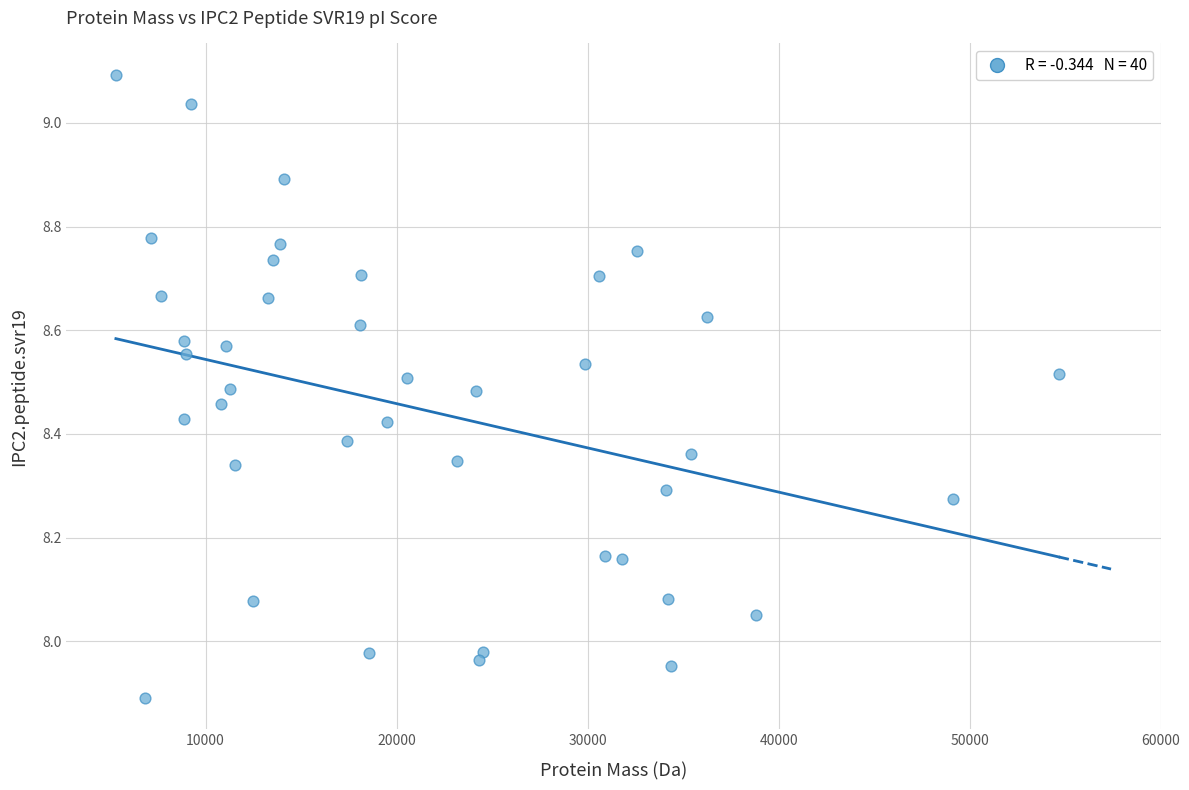

What is the range of X values (max minus min)?

49365.8